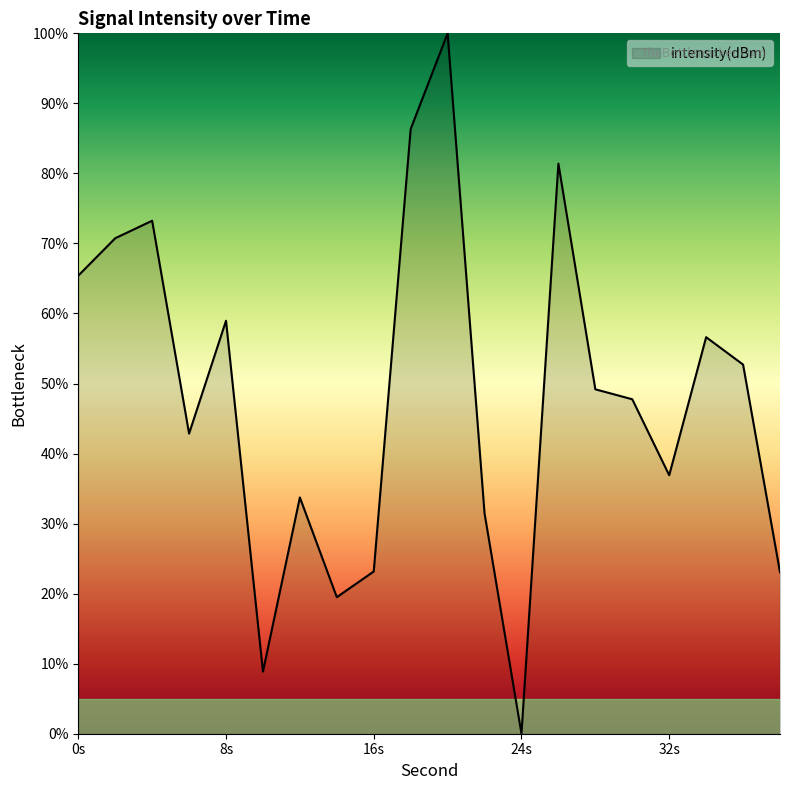

How many lines are shown in the chart?

1